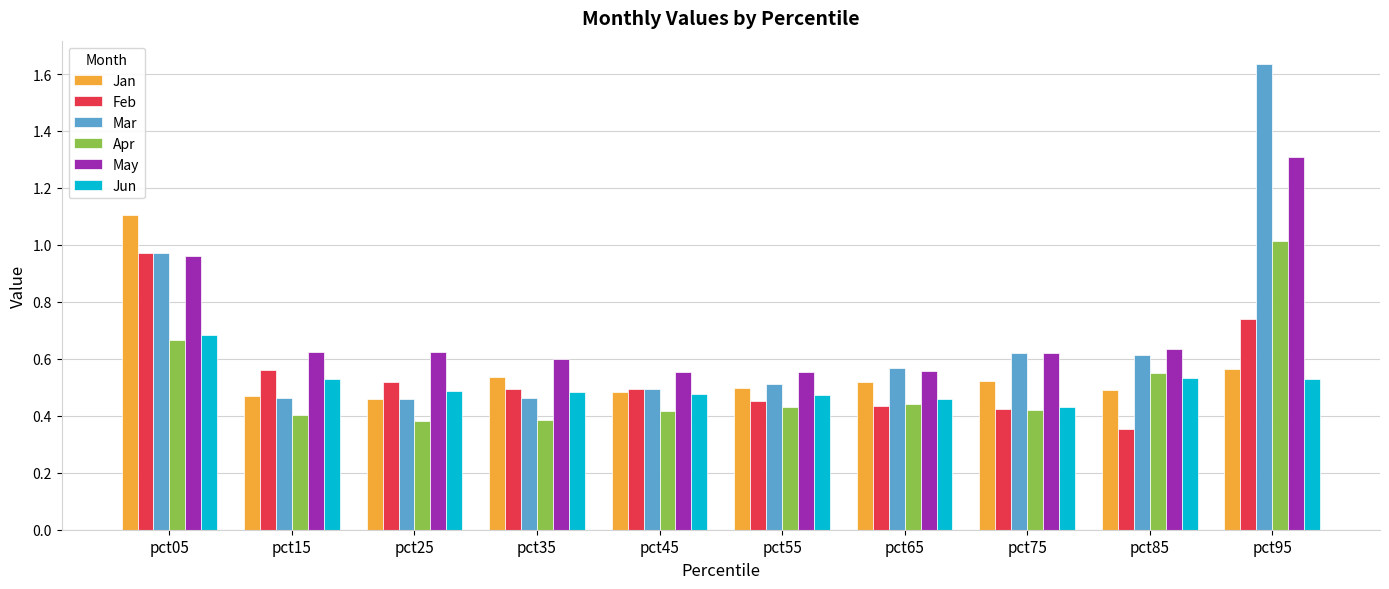

What are all the series names shown in the legend?

Jan, Feb, Mar, Apr, May, Jun